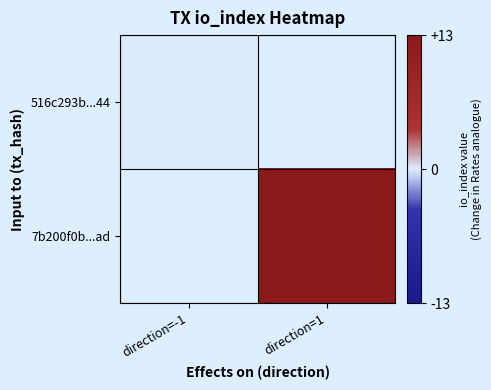

At how many categories does at least one series exceed 10?

1